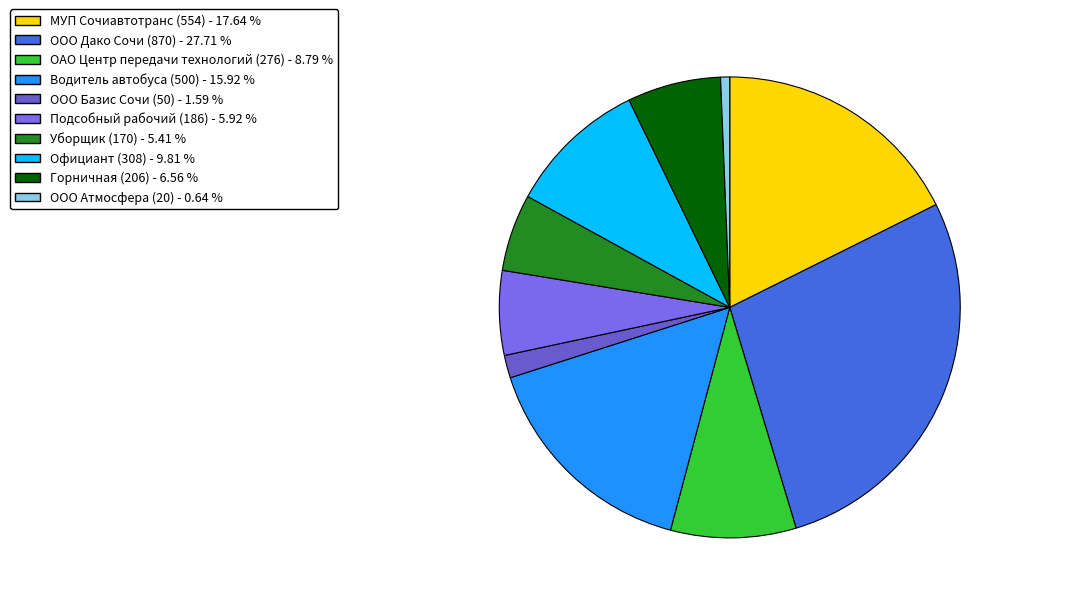

Does any single category account for the majority?

No